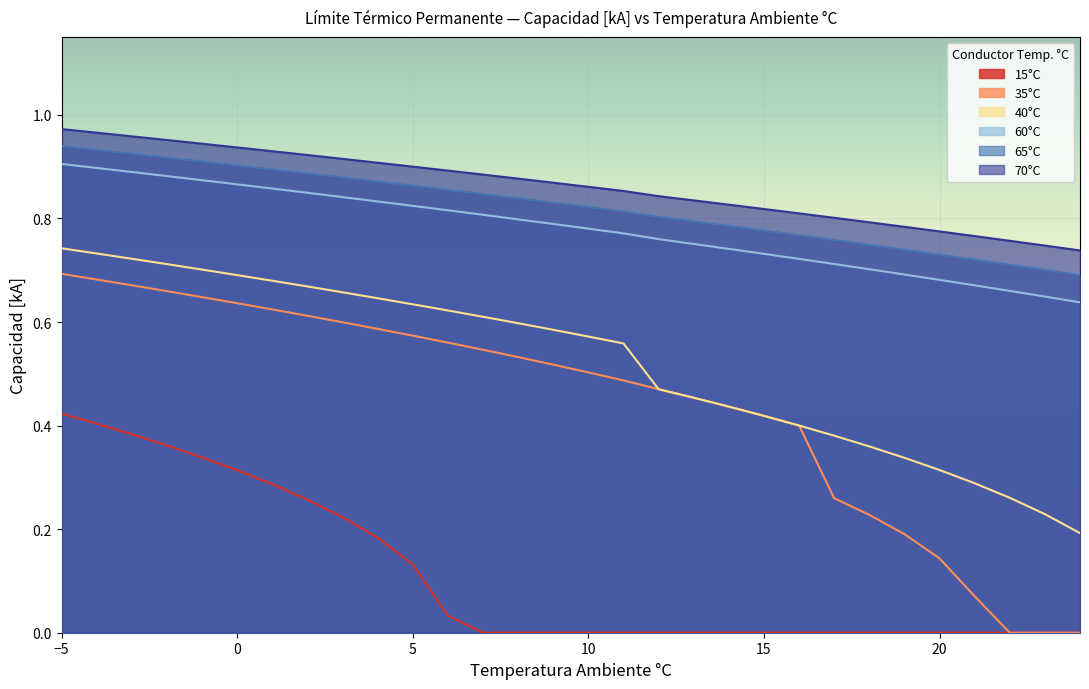

How many lines are shown in the chart?

6